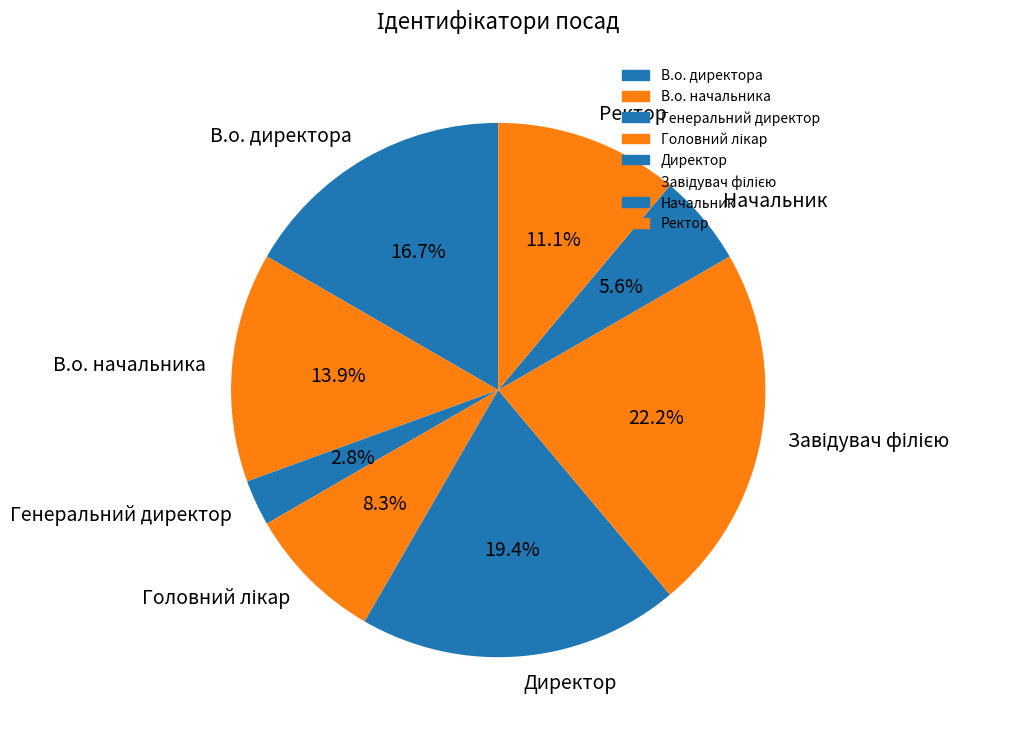

Do В.о. директора and Начальник together represent more than half of the pie?

No